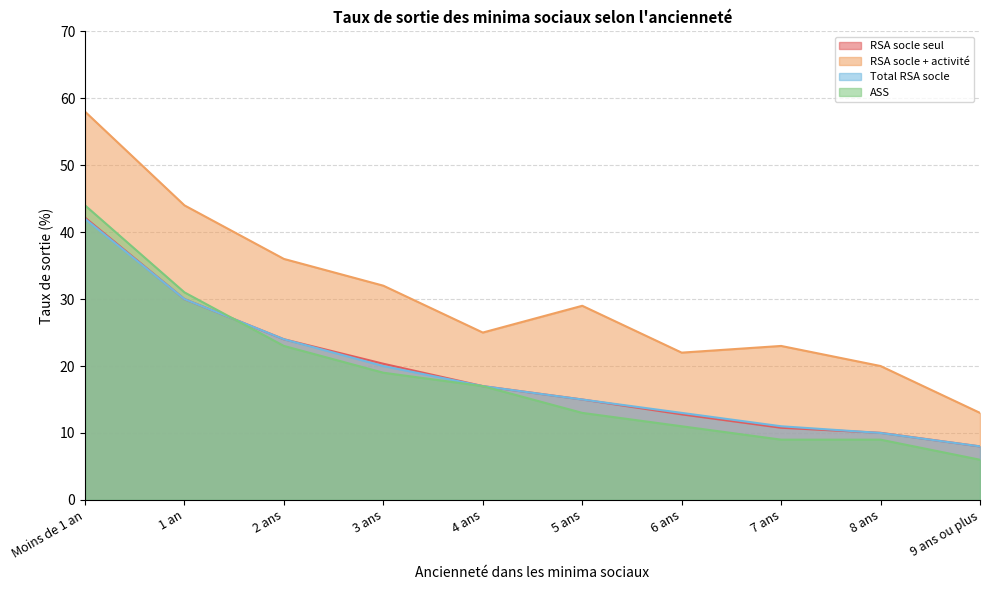

At how many categories does at least one series exceed 28?

5